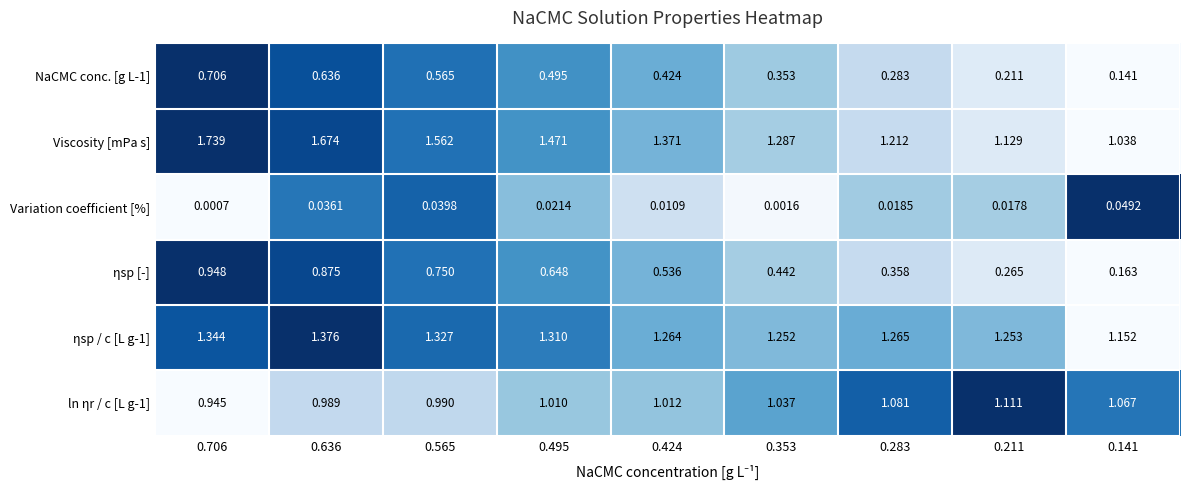

Which series has the largest range (max minus min)?

ηsp [-]